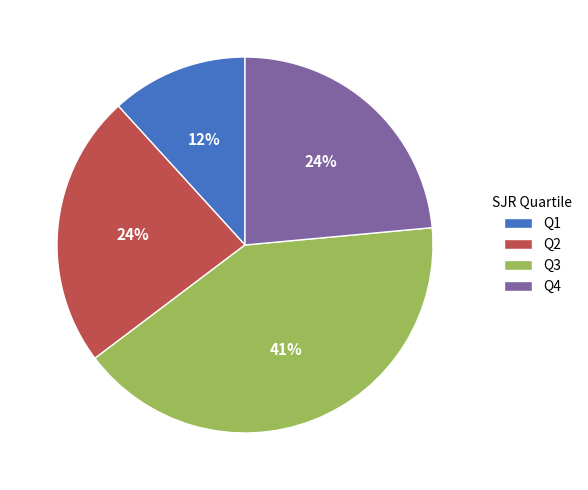

Count the number of slices in the pie.

4